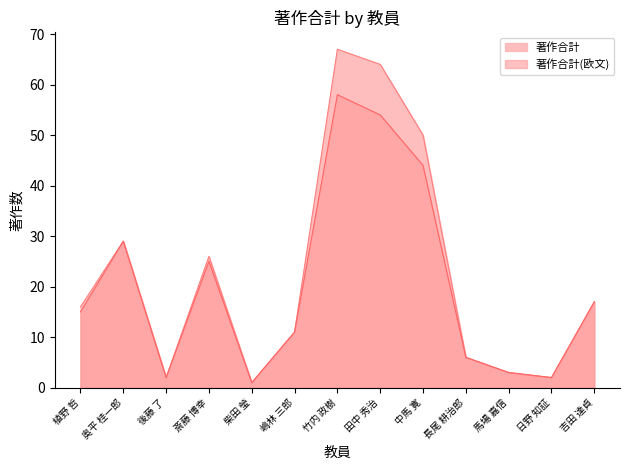

List the series in order of their overall mean, highest first.

著作合計, 著作合計(欧文)